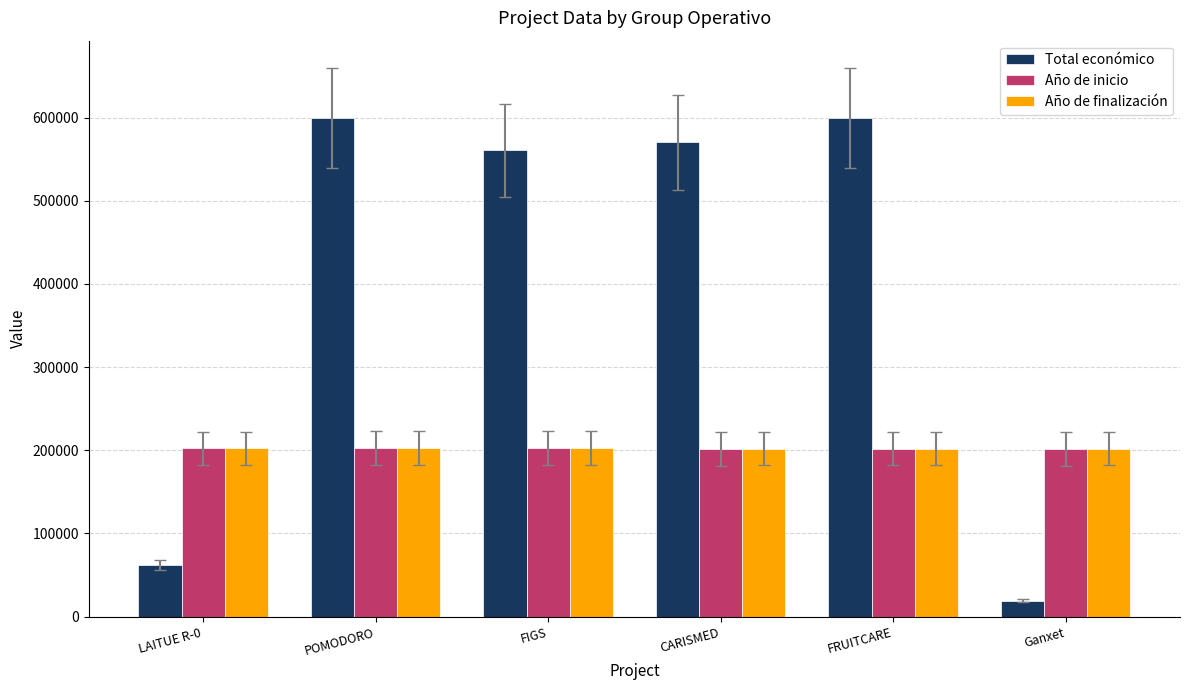

What is the label of the 6th bar from the left?

Ganxet